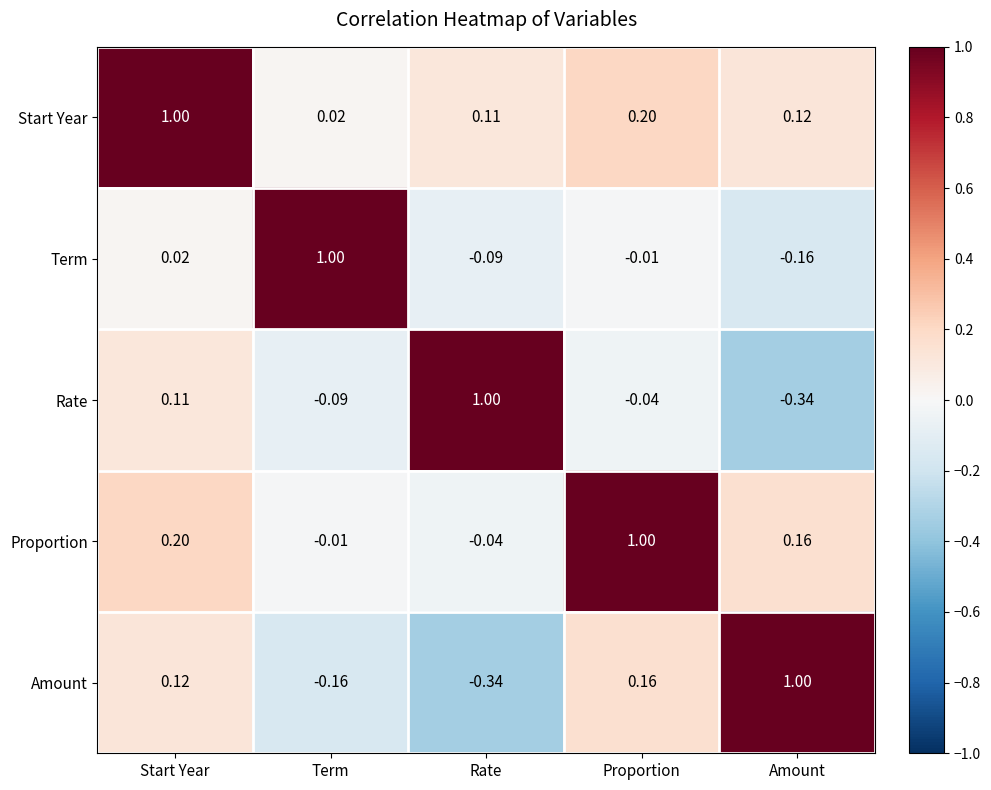

Which category has the lowest value in the Rate series?

Amount